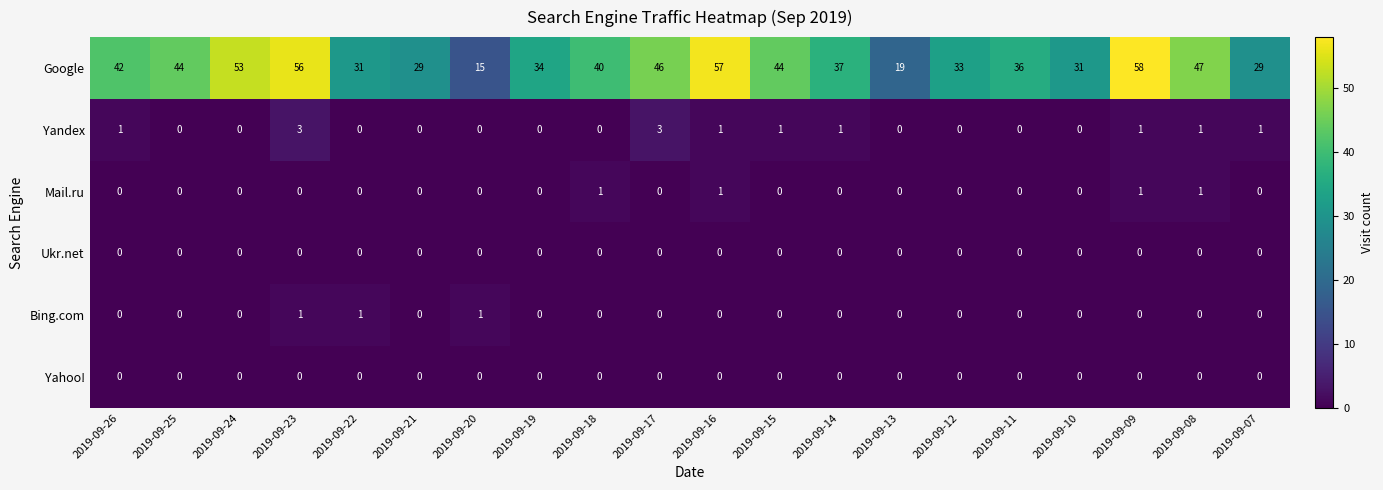

Which series changed the most between 2019-09-17 and 2019-09-07?

Google